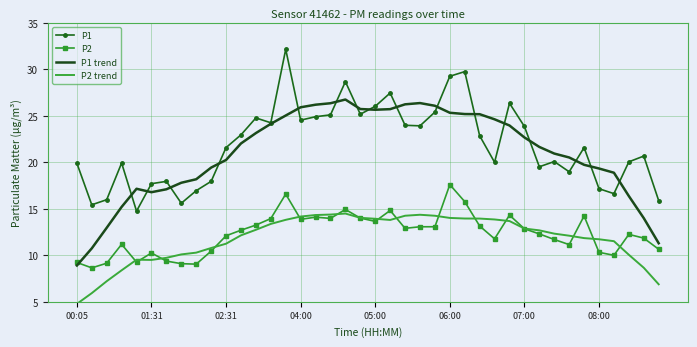

What is the lowest value of the P1 series?

14.8